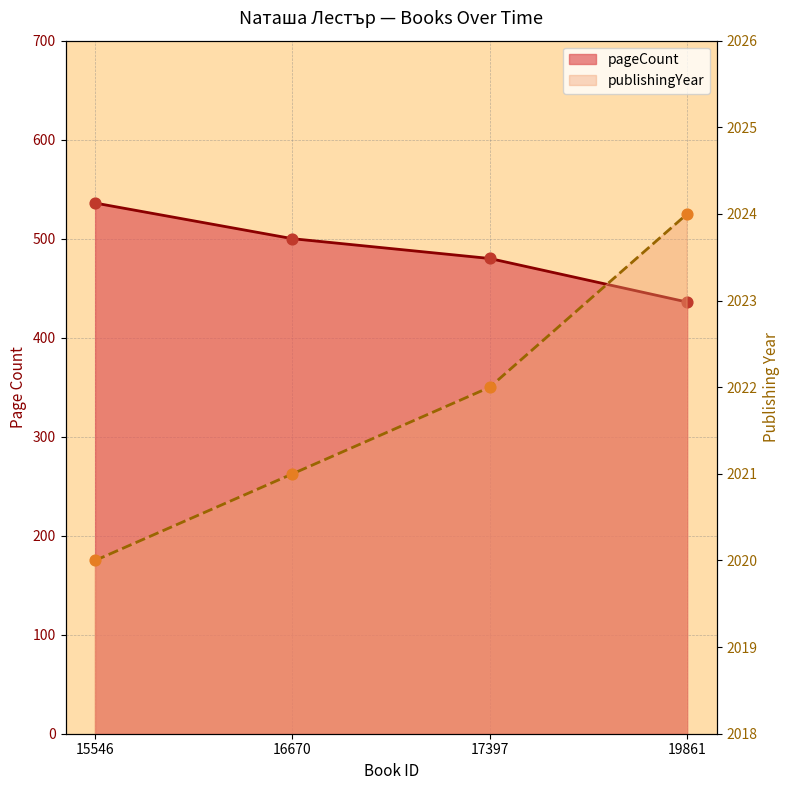

What are all the series names shown in the legend?

pageCount, publishingYear